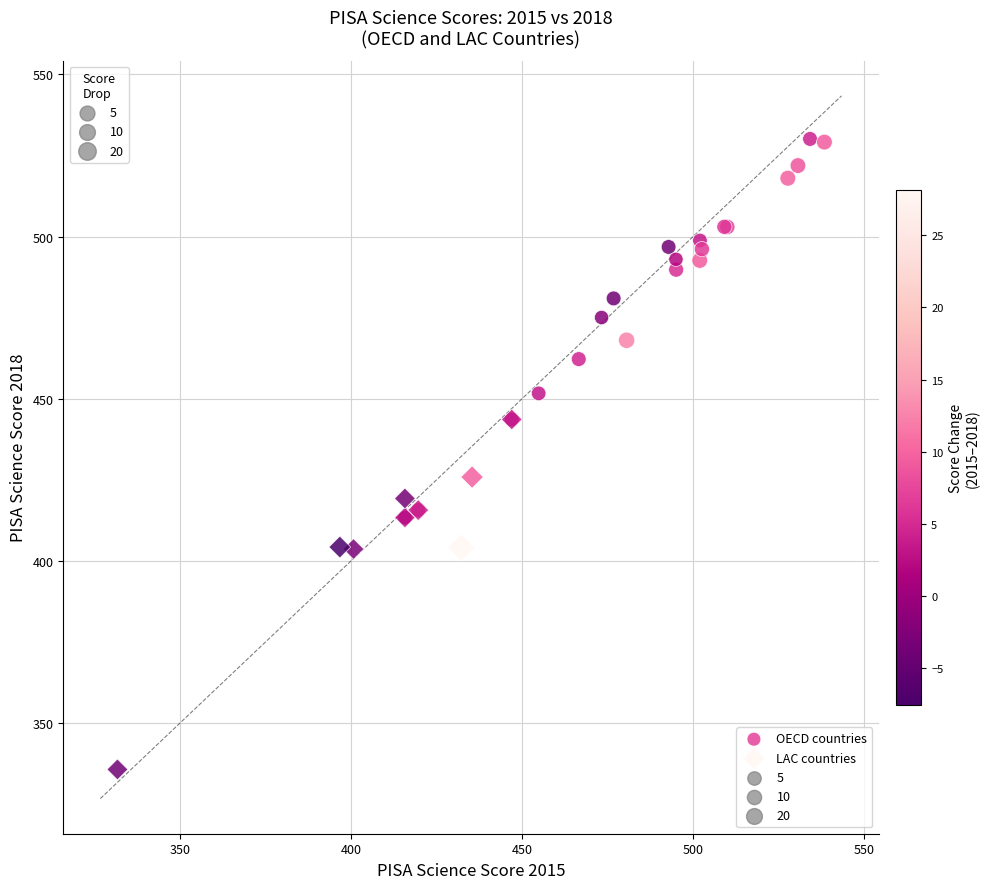

Which series has the widest spread of Y values?

OECD countries